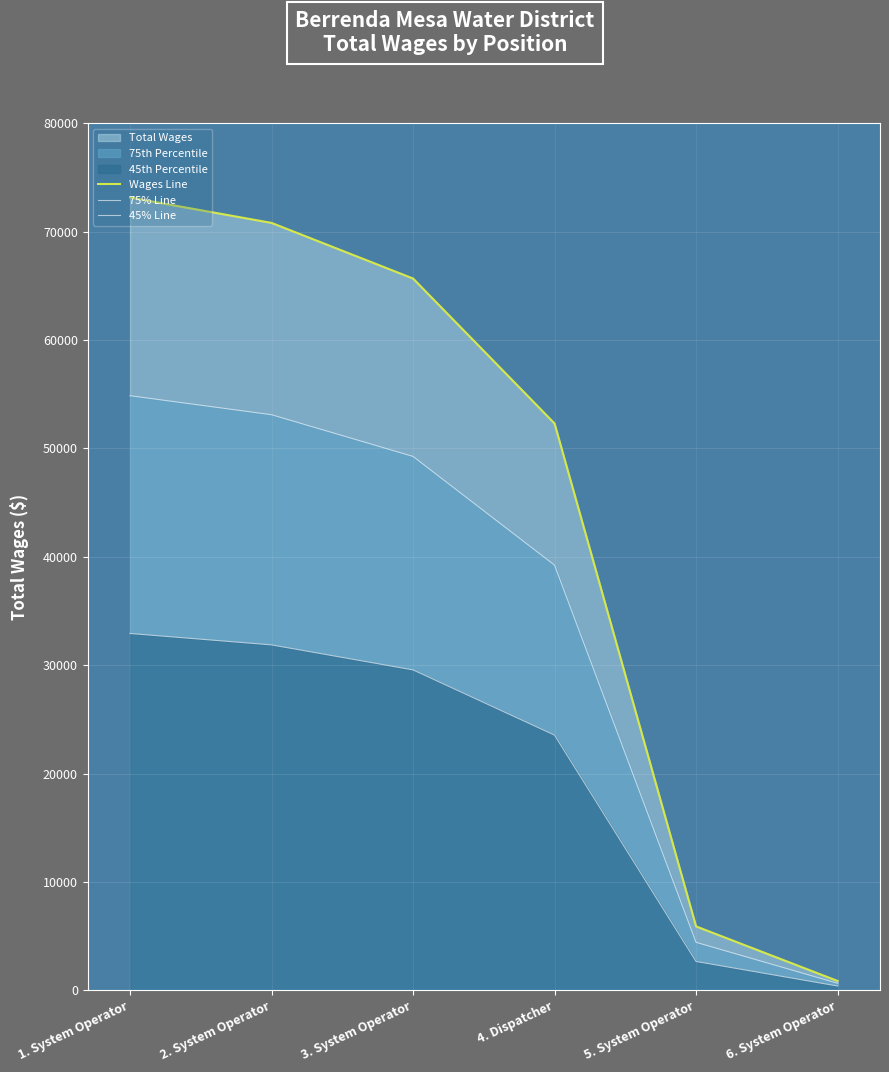

How many lines are shown in the chart?

3